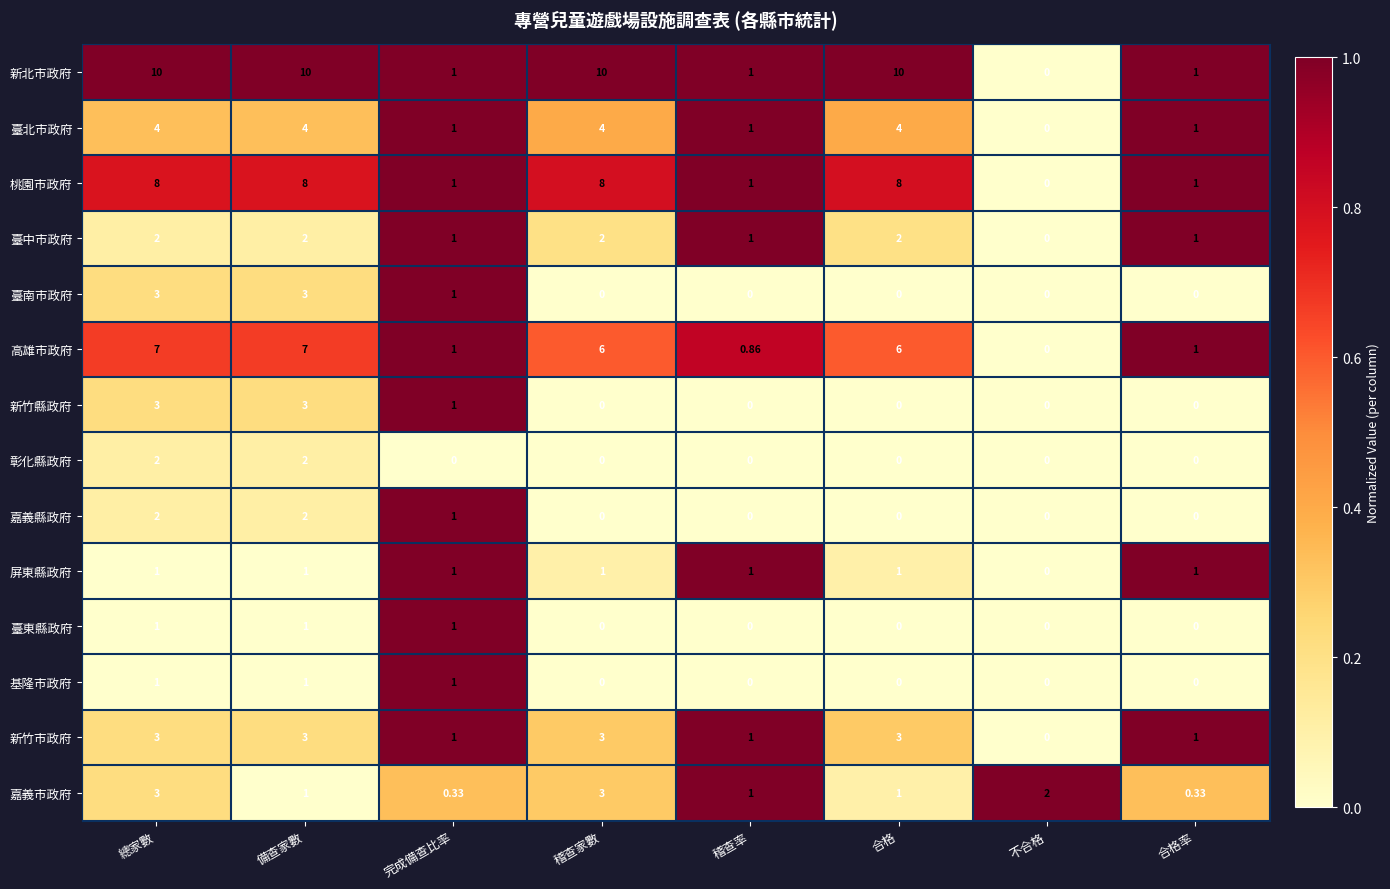

Where is 新竹縣政府 nearest to the value 1?

完成備查比率